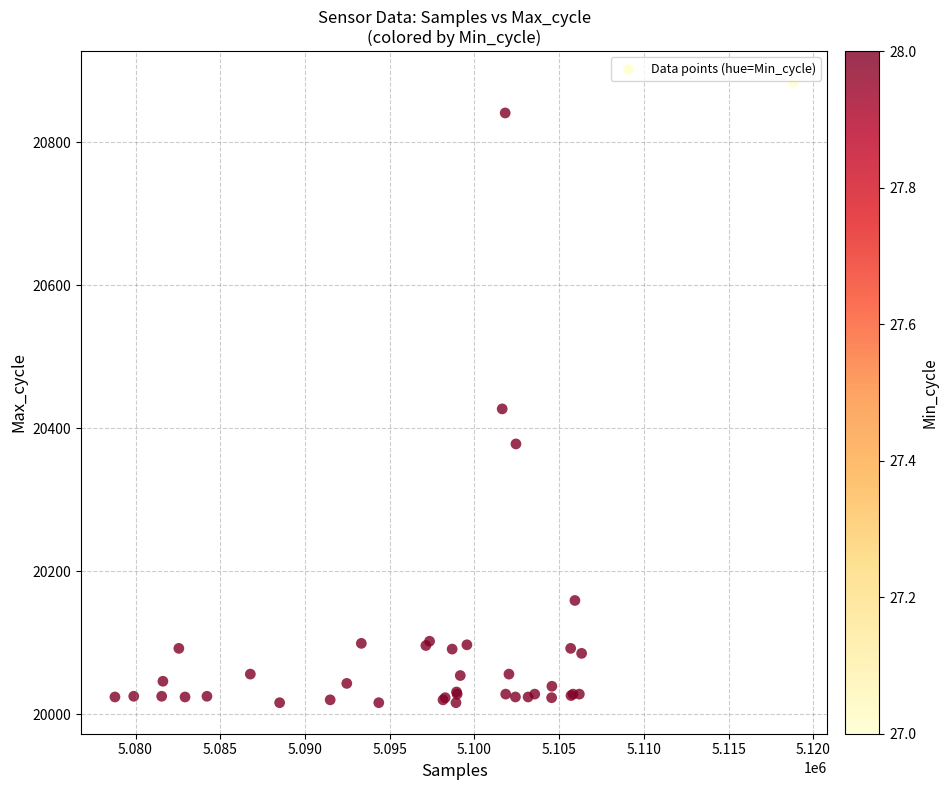

What Y value in the scatter plot is closest to 20450?

20427